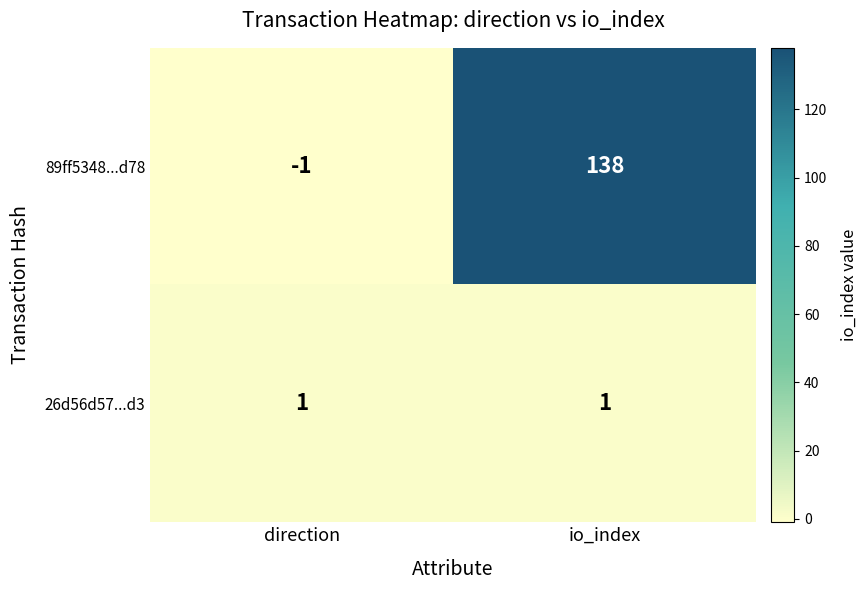

Which category has the highest value across all series?

io_index